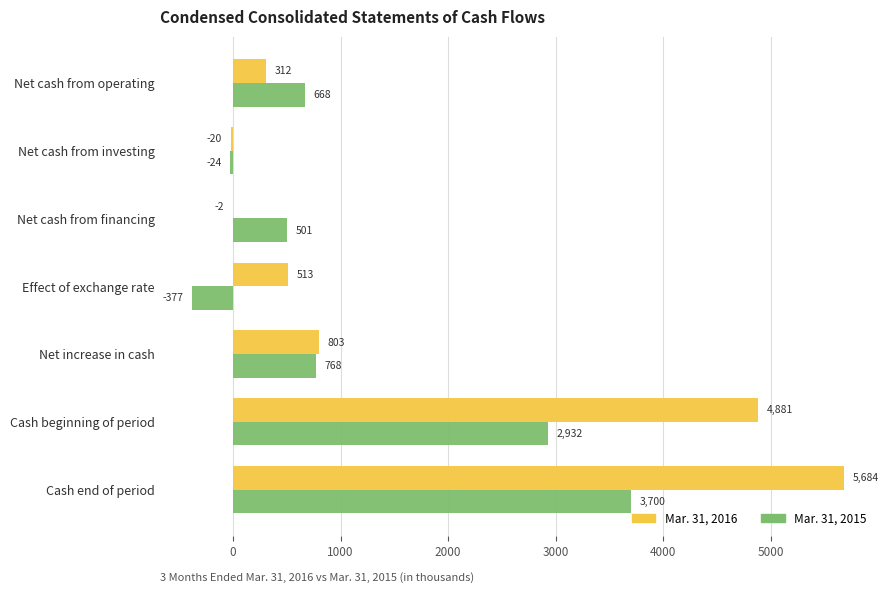

What is the sum of the Mar. 31, 2015 values at Net increase in cash and Cash beginning of period?

3700